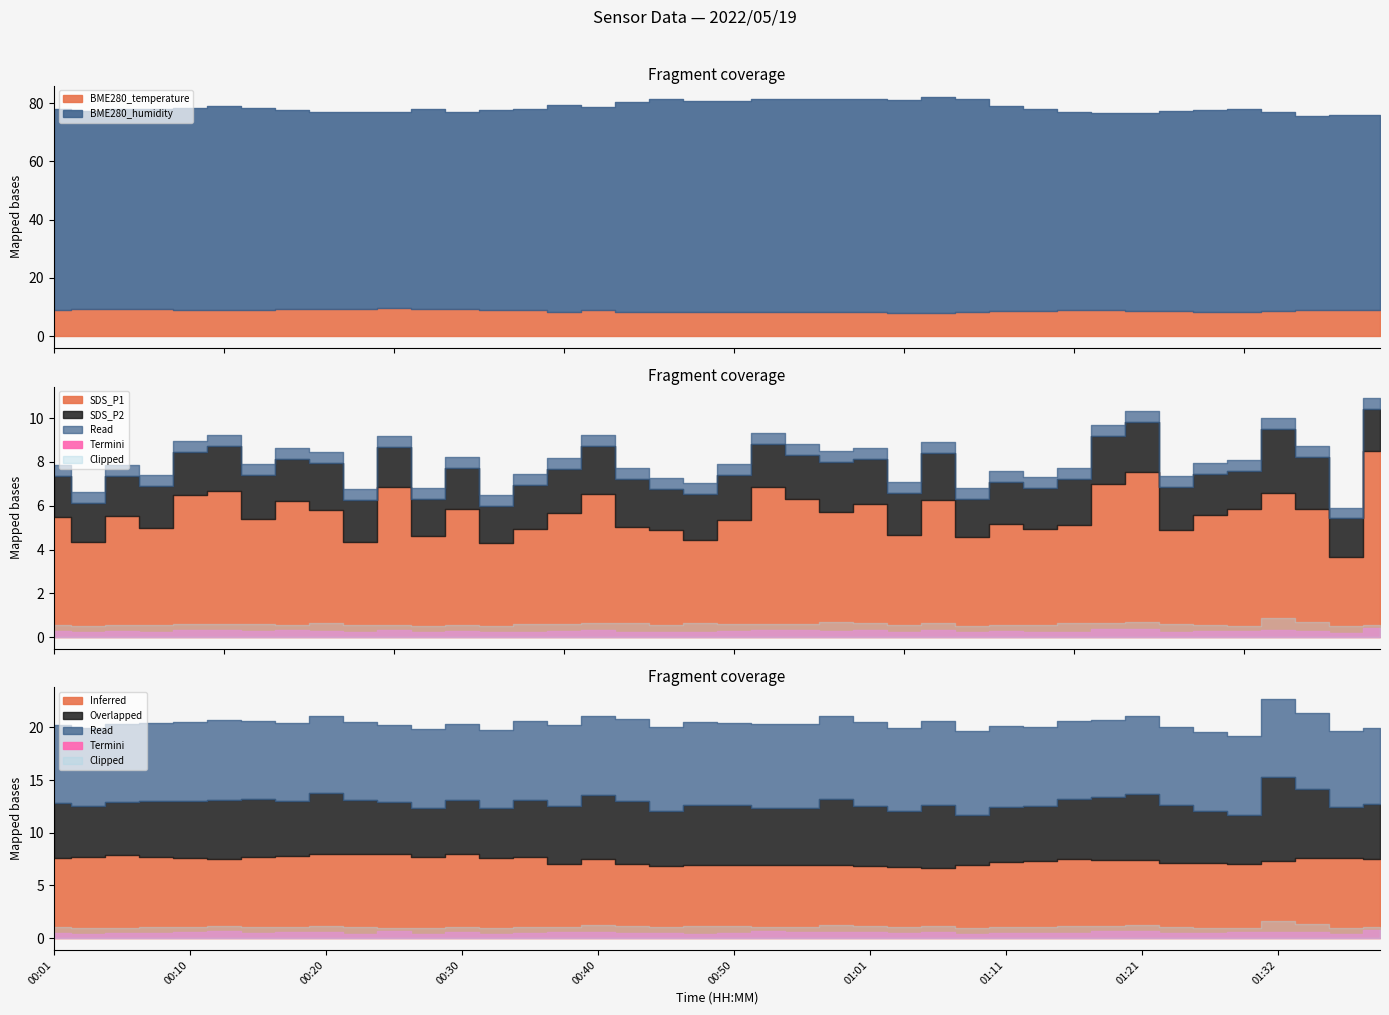

What is the lowest value of the SDS_P1 series?

3.7